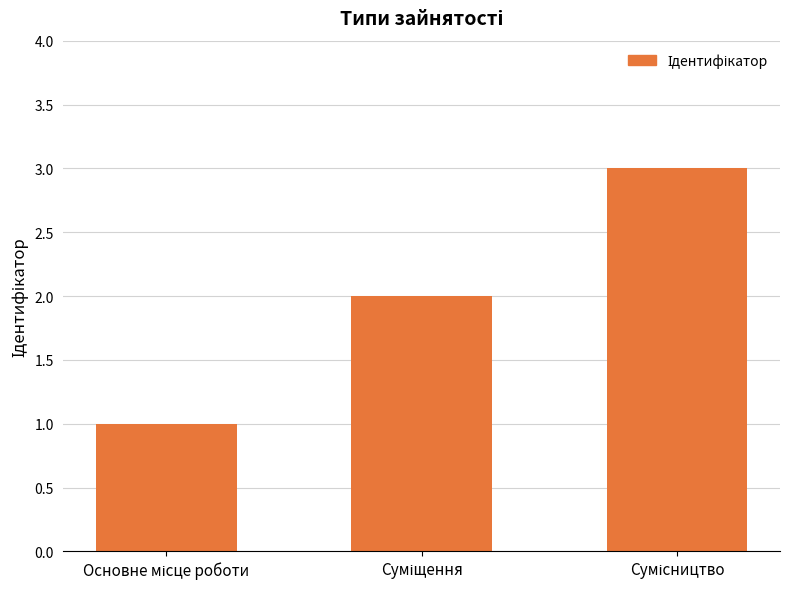

What is the sum of all values?

6